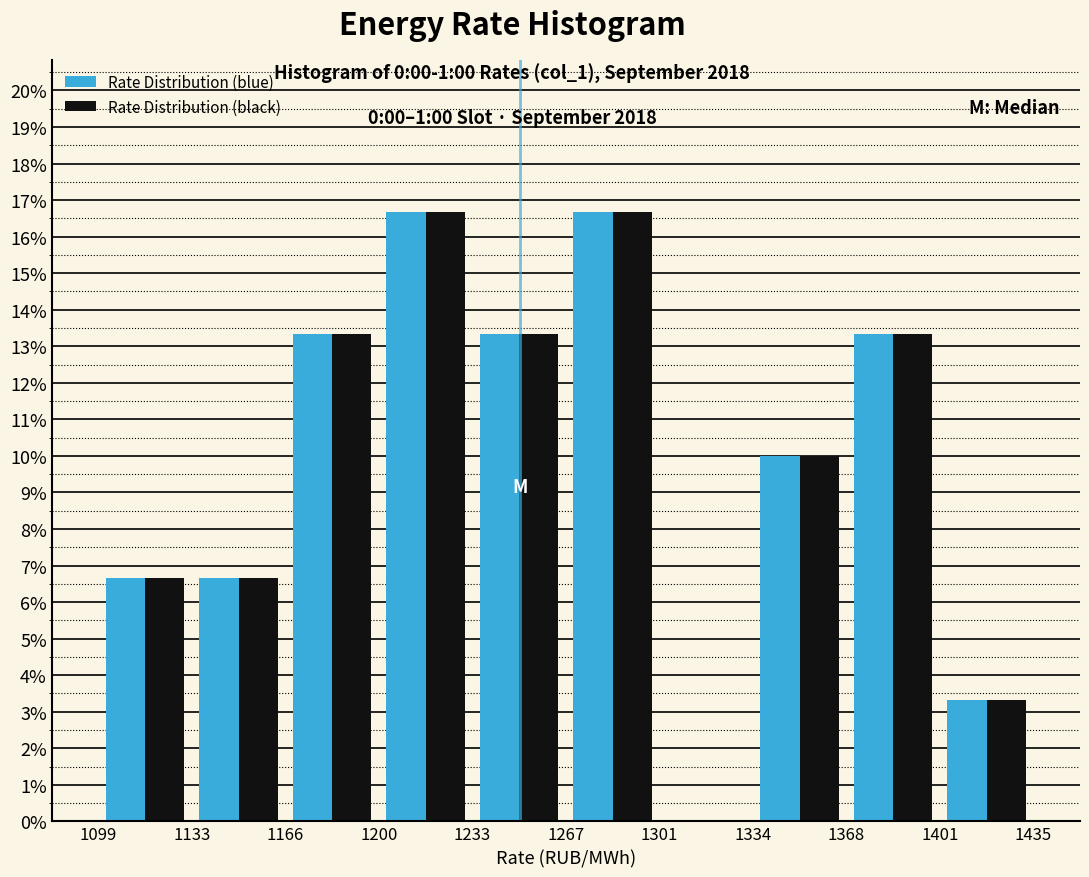

What is the height of the Rate Distribution (black) bar covering 1267 to 1301 on the x-axis? The values are not printed on the chart, so give them approximately, as read against the axis.

16.7